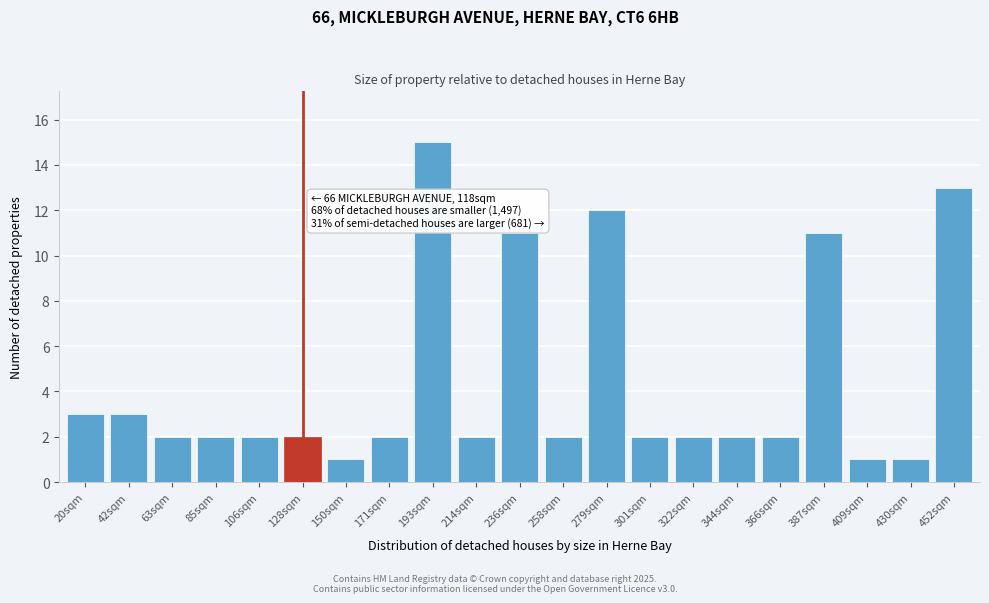

Reading left to right, list all the values displayed in this chart.

20sqm=3	42sqm=3	63sqm=2	85sqm=2	106sqm=2	128sqm=2	150sqm=1	171sqm=2	193sqm=15	214sqm=2	236sqm=11	258sqm=2	279sqm=12	301sqm=2	322sqm=2	344sqm=2	366sqm=2	387sqm=11	409sqm=1	430sqm=1	452sqm=13